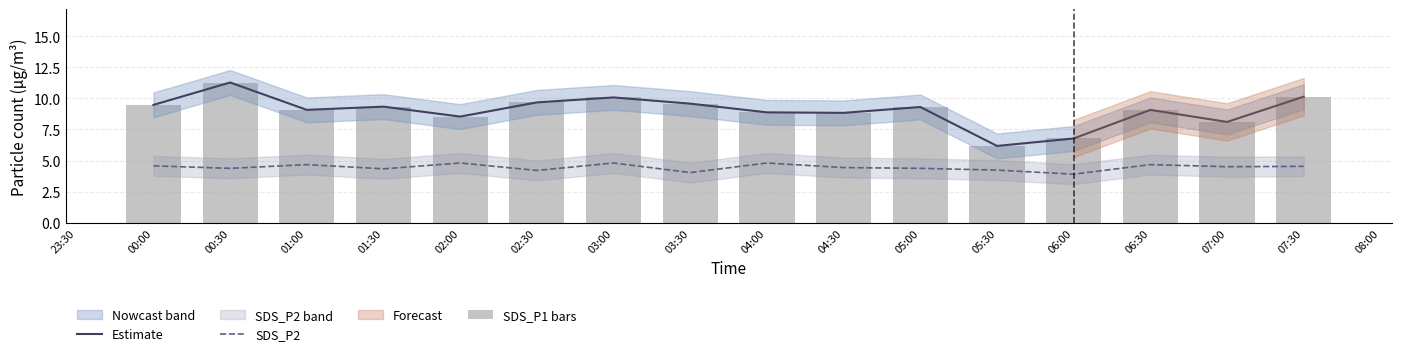

List the series in order of their peak value, highest first.

Estimate, SDS_P1 bars, SDS_P2